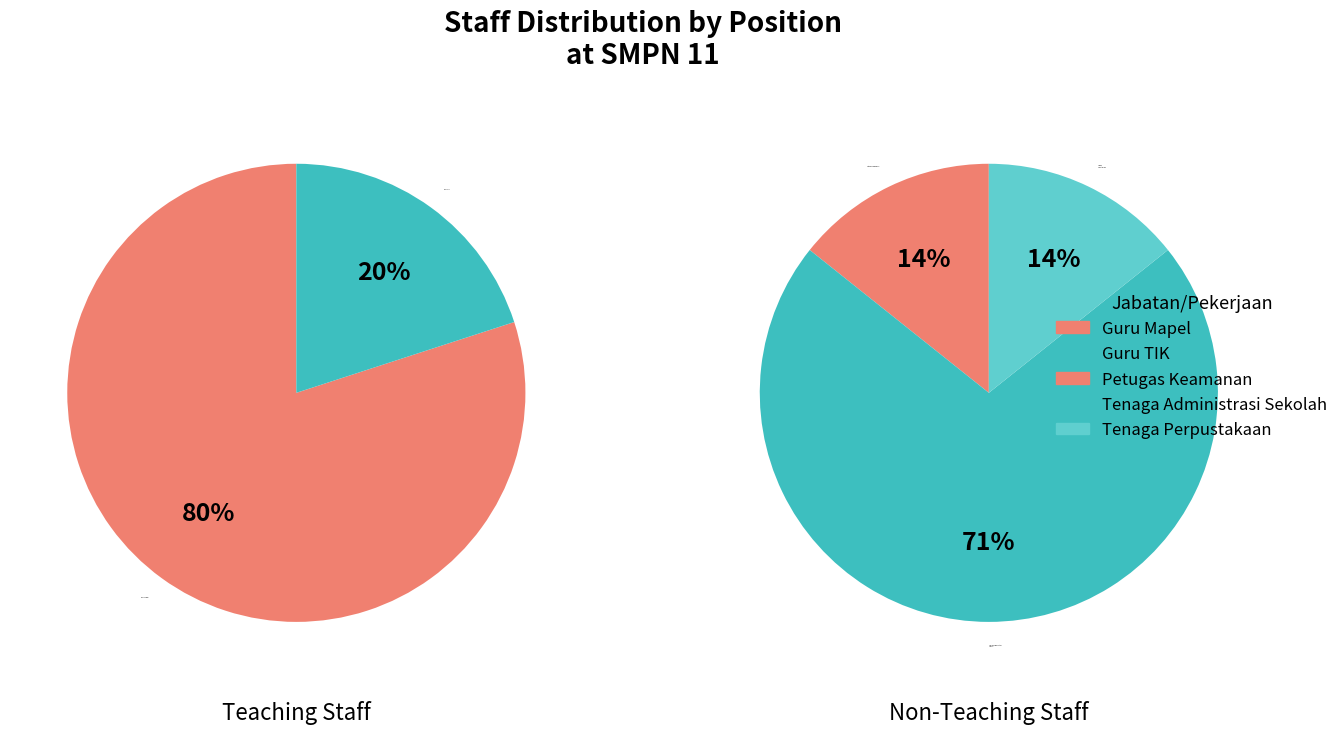

Which category has the biggest portion of the pie?

Tenaga Administrasi Sekolah